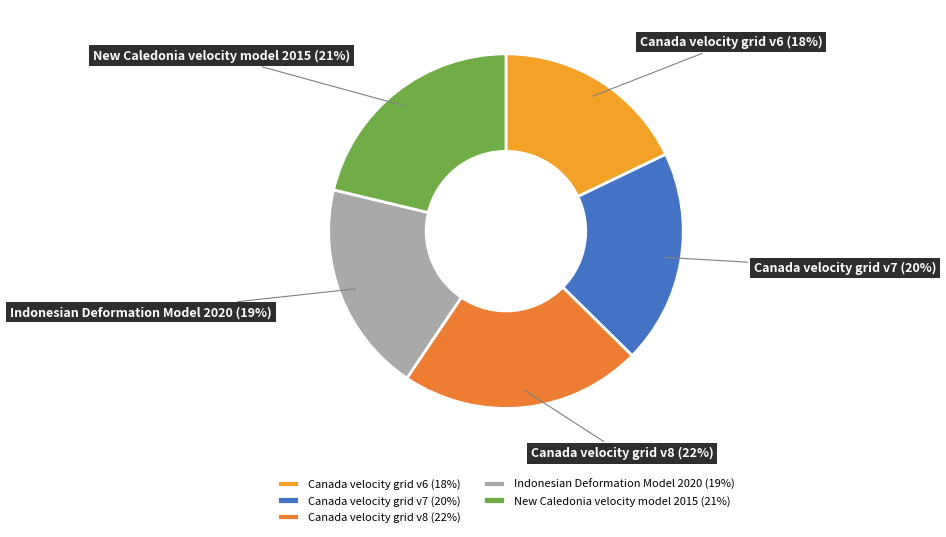

To the nearest percent, what percentage of the pie is Canada velocity grid v7?

20%